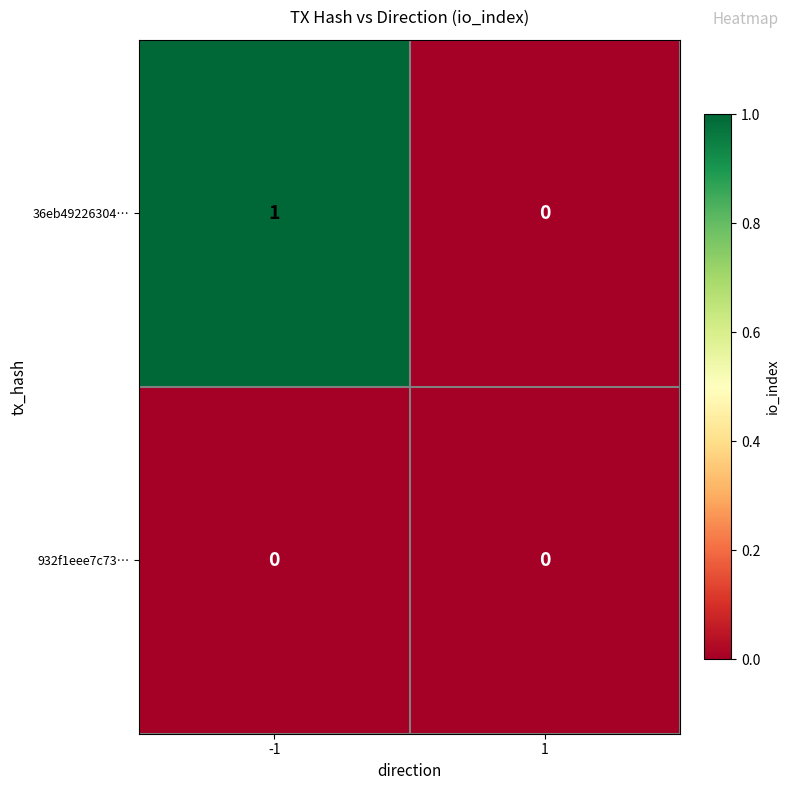

True or false: 36eb49226304… has a value of -1 at 1.

False